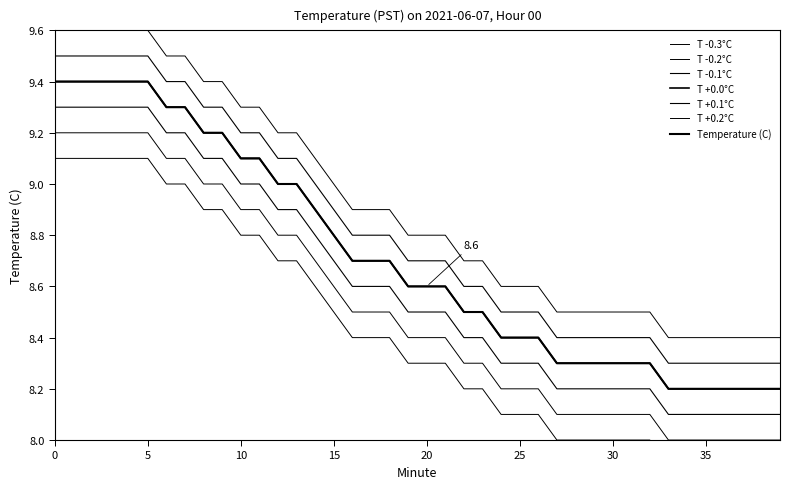

How many values are below 8?

7